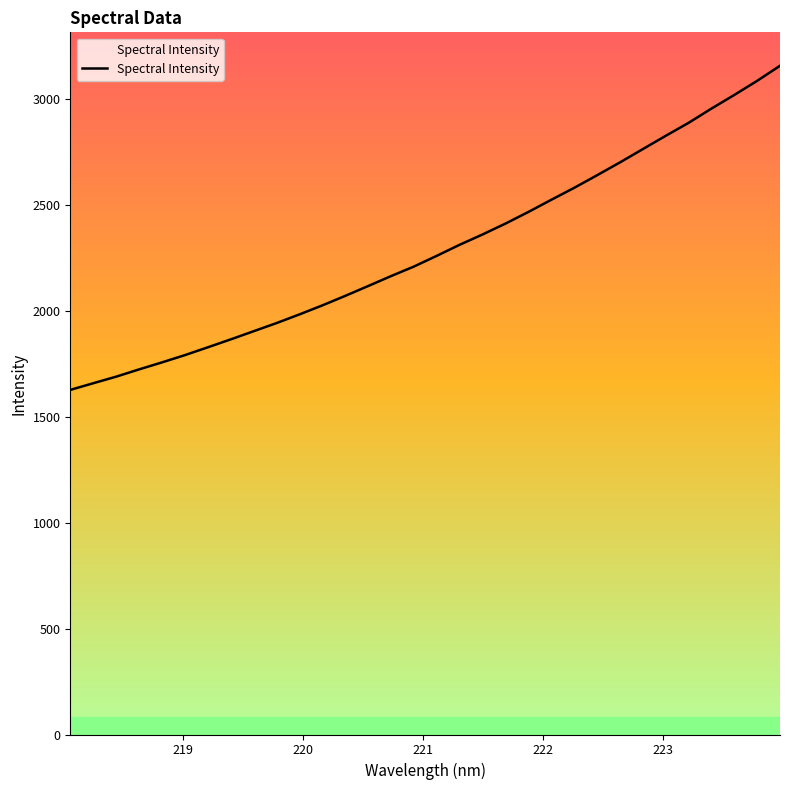

What is the difference between the maximum and minimum values?

1530.6